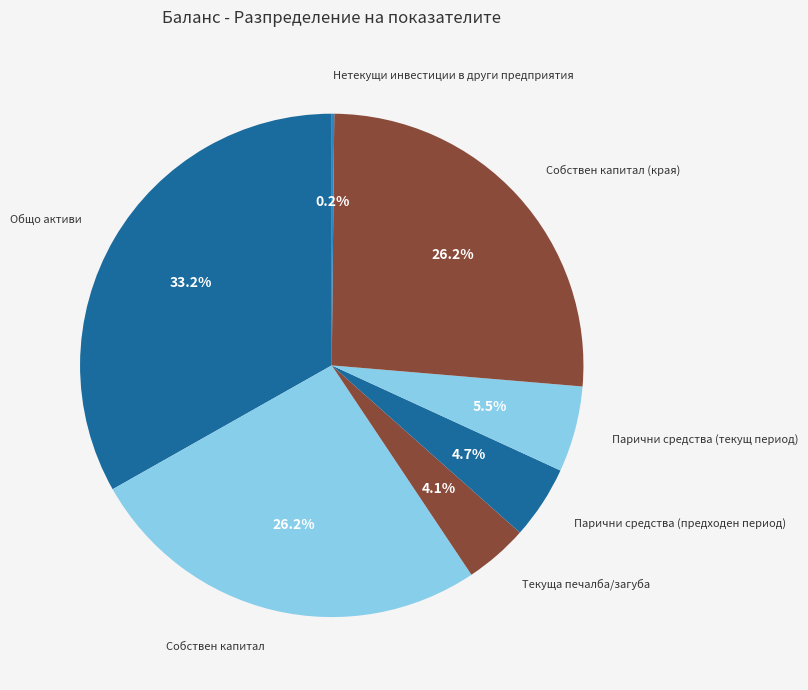

Does any single category account for the majority?

No